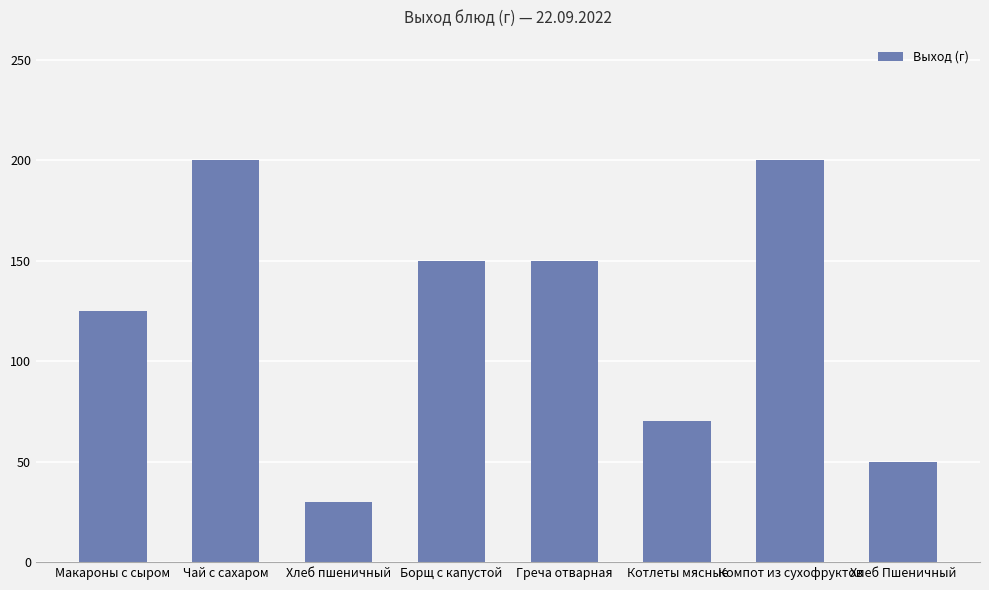

Reading left to right, list all the values displayed in this chart.

125	200	30	150	150	70	200	50